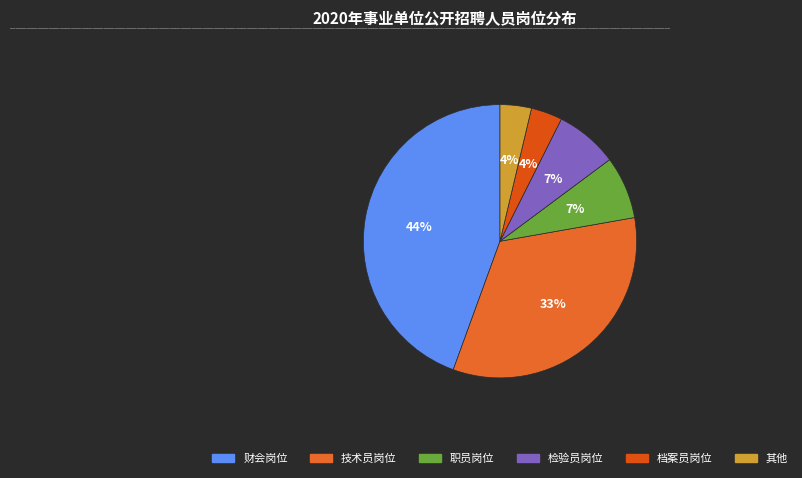

Is there a majority slice in this chart?

No